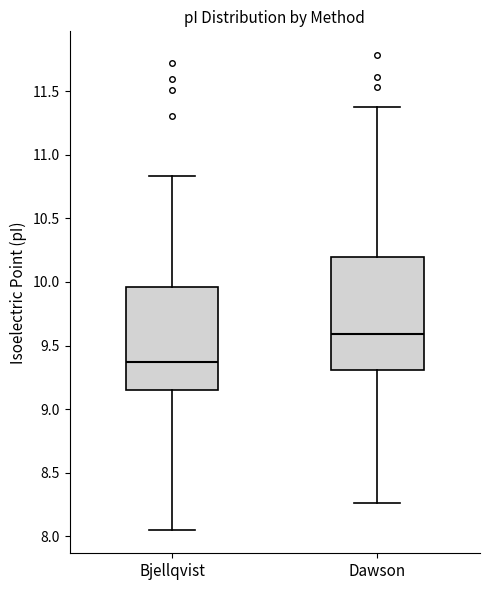

Where is the lower edge of the box for Bjellqvist on the y-axis? The values are not printed on the chart, so give them approximately, as read against the axis.

9.15